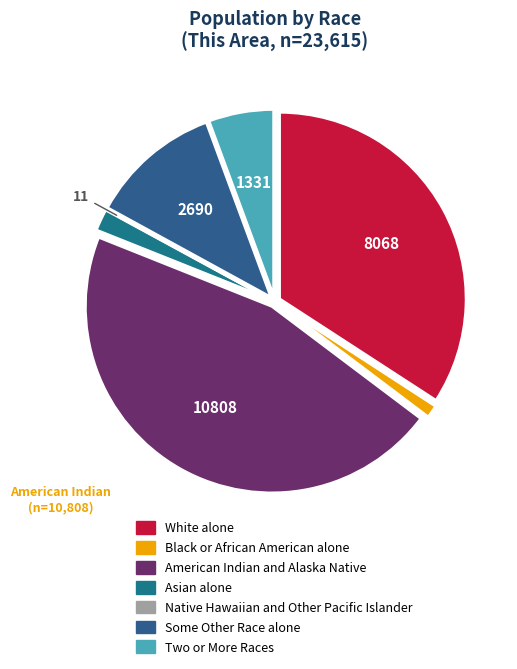

Does Some Other Race alone account for over 50% of the chart?

No